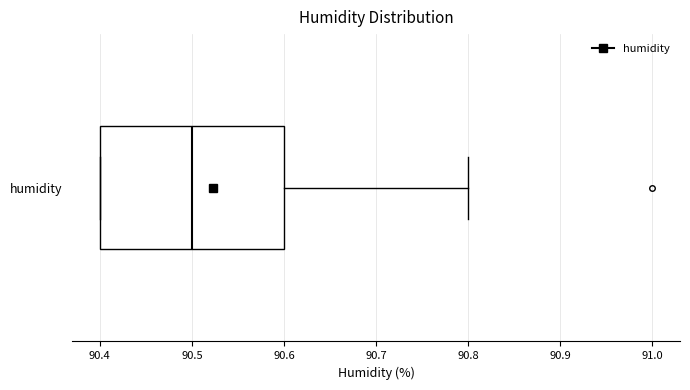

Transcribe this box plot: give where the median line is, the range the box spans, and where the two whiskers end, as read against the x-axis. The values are not printed on the chart, so give them approximately, as read against the axis.

median 90.5, box 90.4 to 90.6, whiskers 90.4 to 90.8